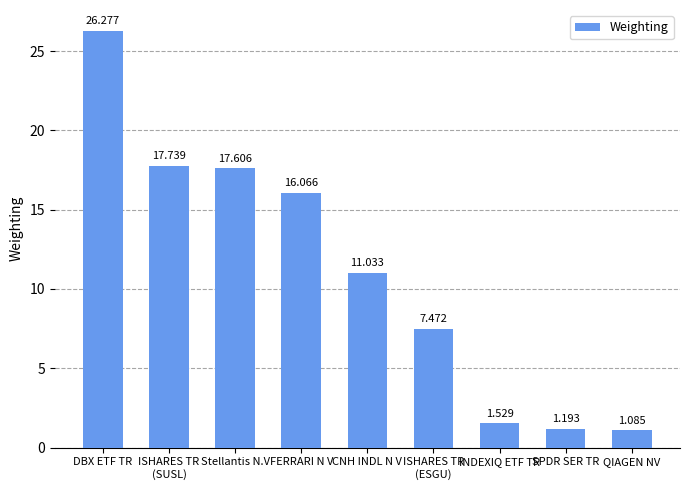

How many categories are shown in the chart?

9